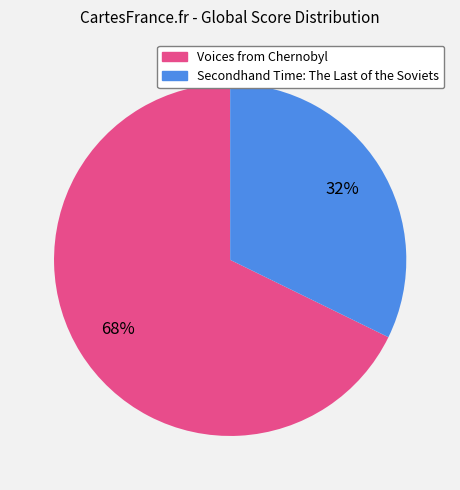

Rank the categories by value from lowest to highest.

Secondhand Time: The Last of the Soviets, Voices from Chernobyl